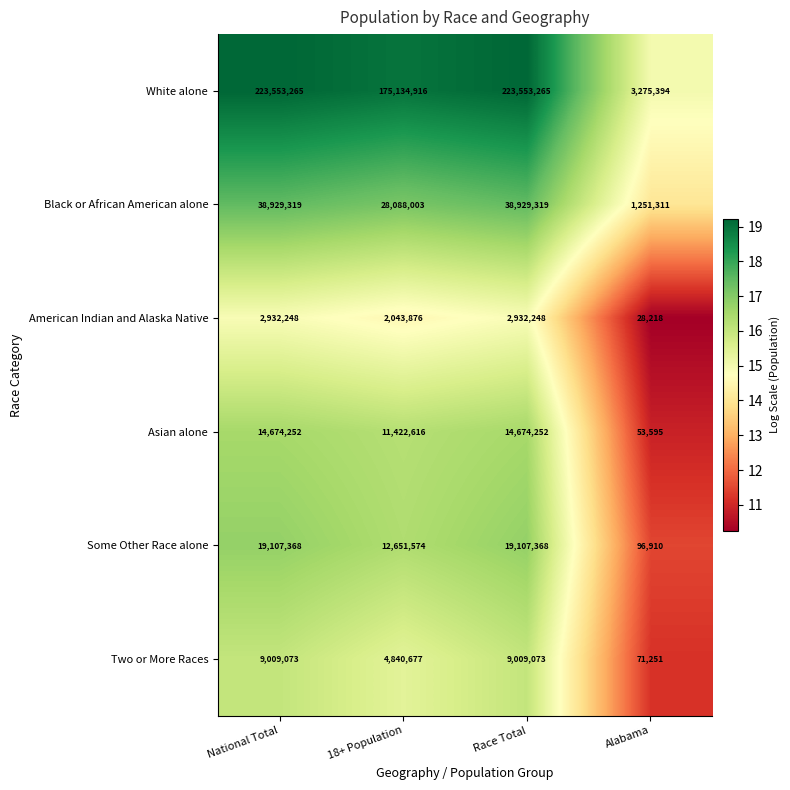

What is the difference between the highest and lowest values at Alabama?

3247176